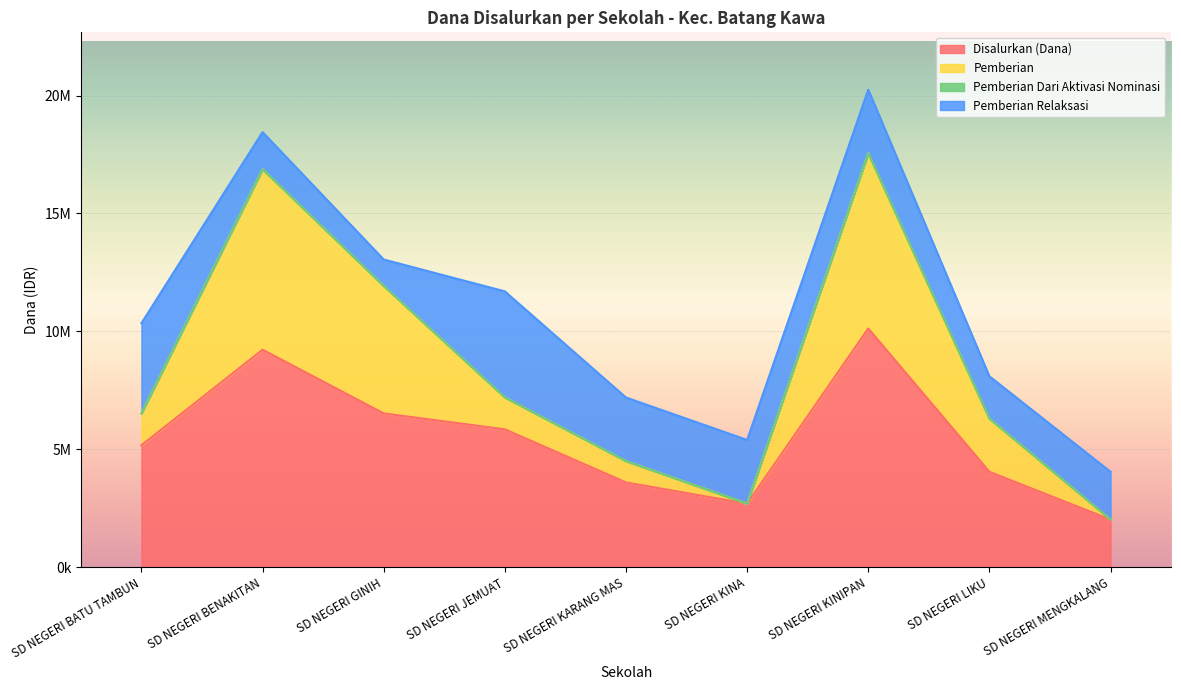

Between SD NEGERI KINA and SD NEGERI JEMUAT, which is larger?

SD NEGERI JEMUAT